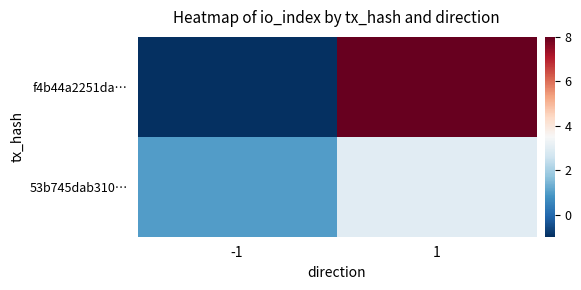

Which series has the largest total across all categories?

f4b44a2251da…